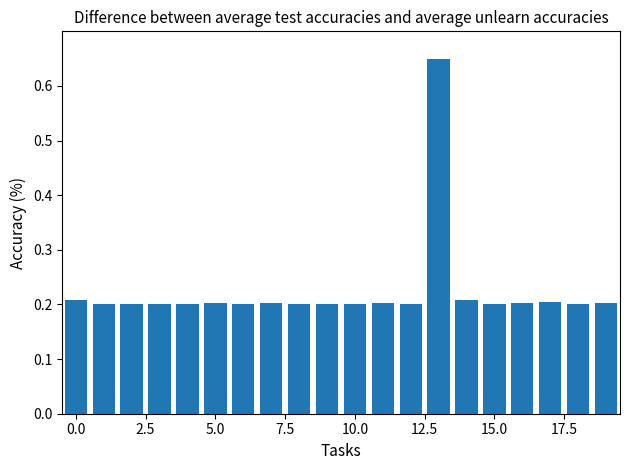

Count the values in the range 0 to 1.

20